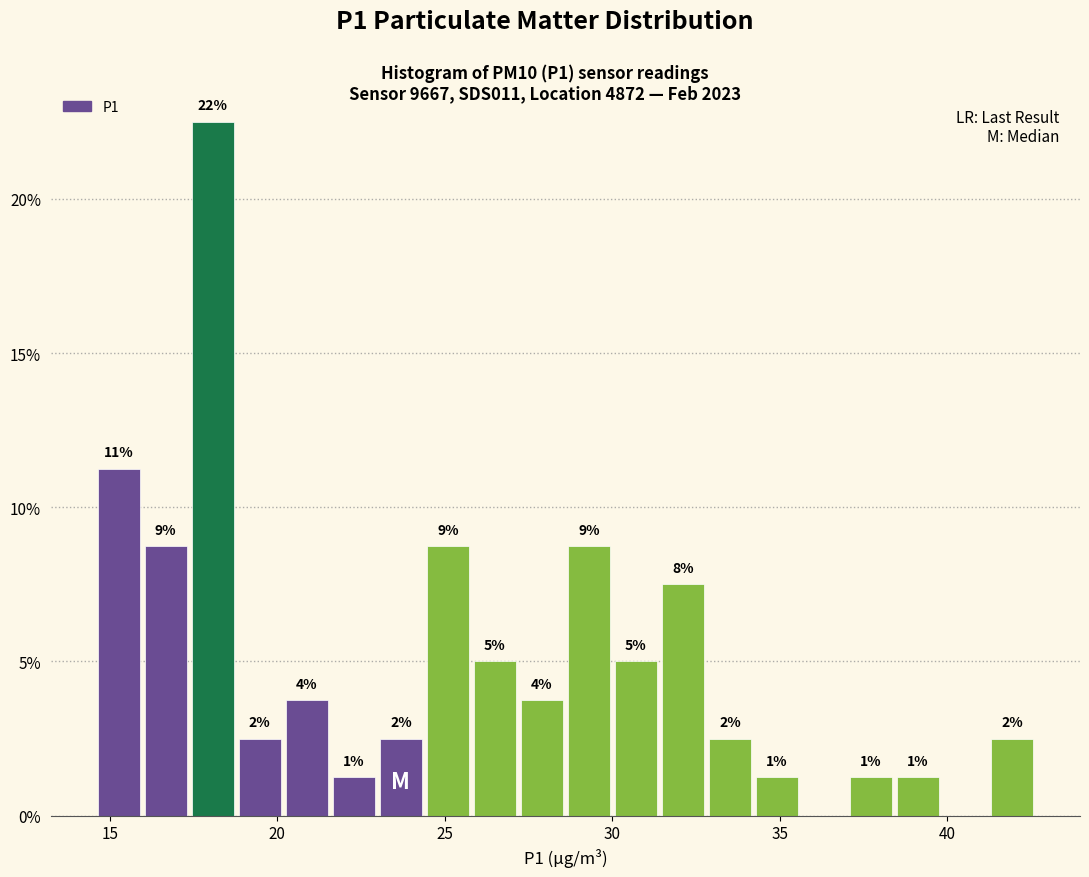

Around what value on the x-axis is the tallest bar? Give the approximate position of its centre, as read against the axis.

18.0